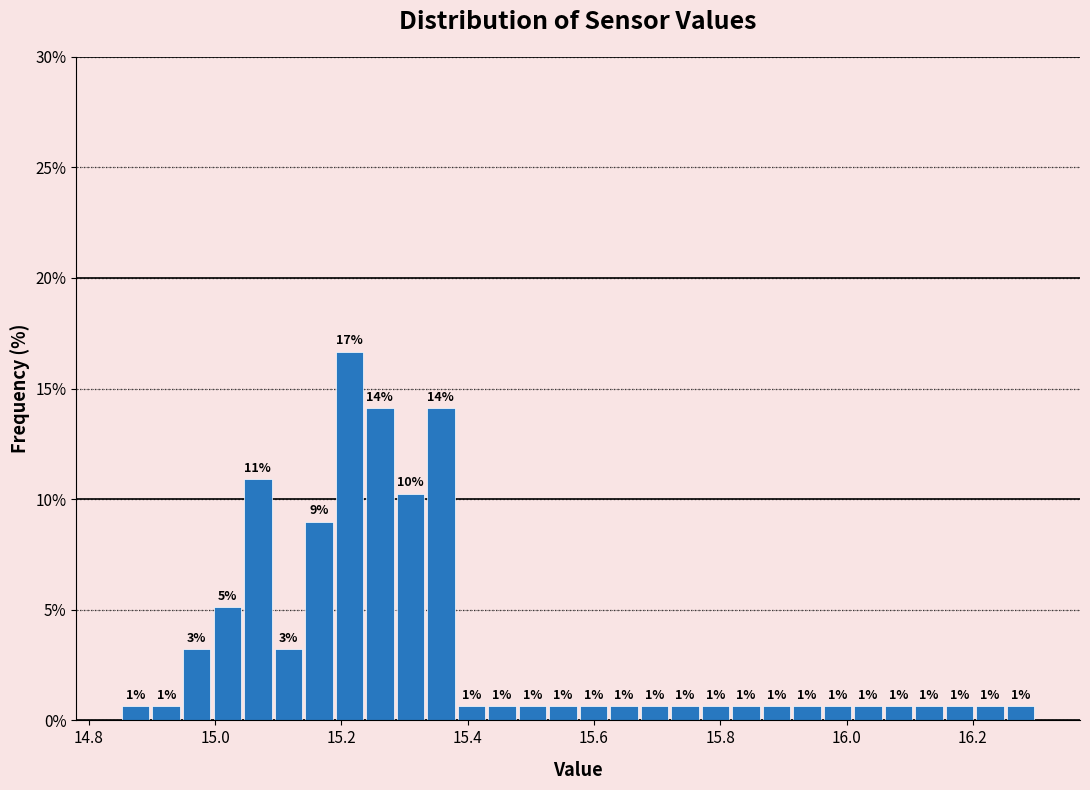

Read against the x-axis, roughly where is the centre of the tallest bar?

15.22